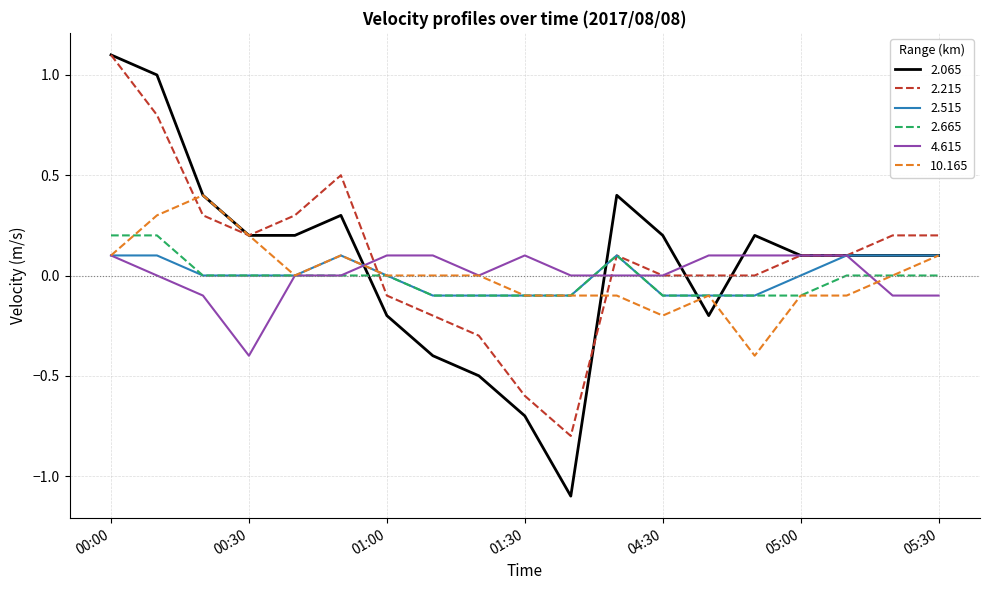

Which series has the widest spread of values?

2.065